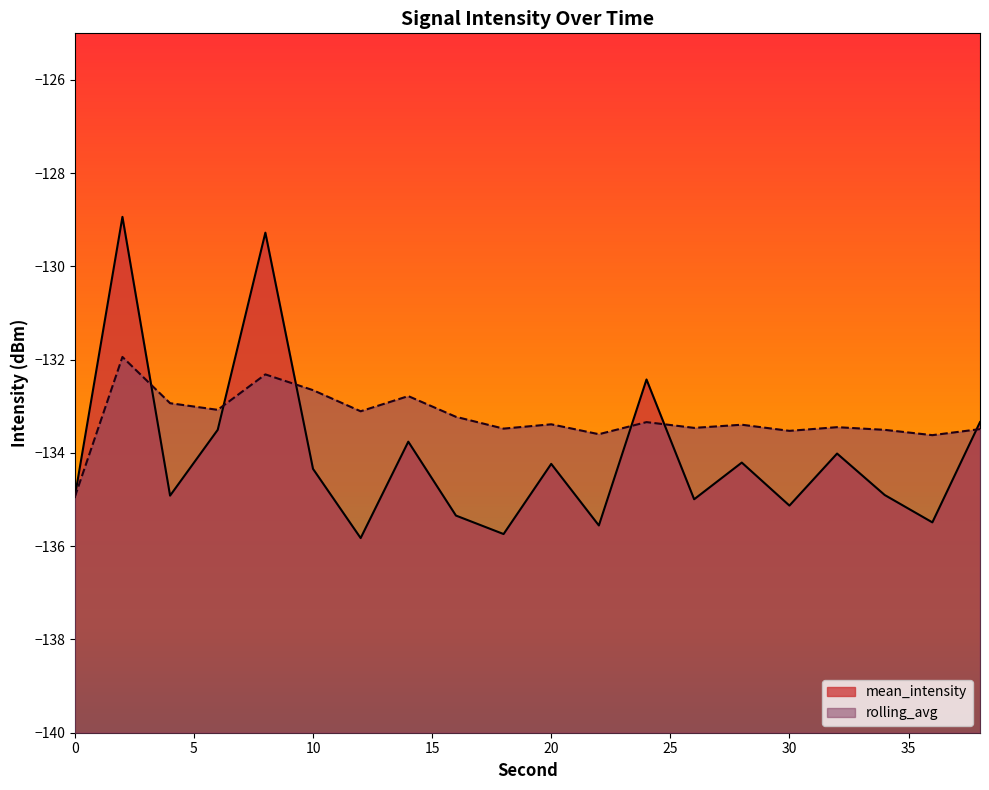

Reading left to right, what are all the values shown in this chart?

mean_intensity: -134.9	-128.9	-134.9	-133.5	-129.3	-134.3	-135.8	-133.8	-135.3	-135.7	-134.2	-135.6	-132.4	-135.0	-134.2	-135.1	-134.0	-134.9	-135.5	-133.3
rolling_avg: -134.9	-131.9	-132.9	-133.1	-132.3	-132.7	-133.1	-132.8	-133.2	-133.5	-133.4	-133.6	-133.3	-133.5	-133.4	-133.5	-133.4	-133.5	-133.6	-133.5